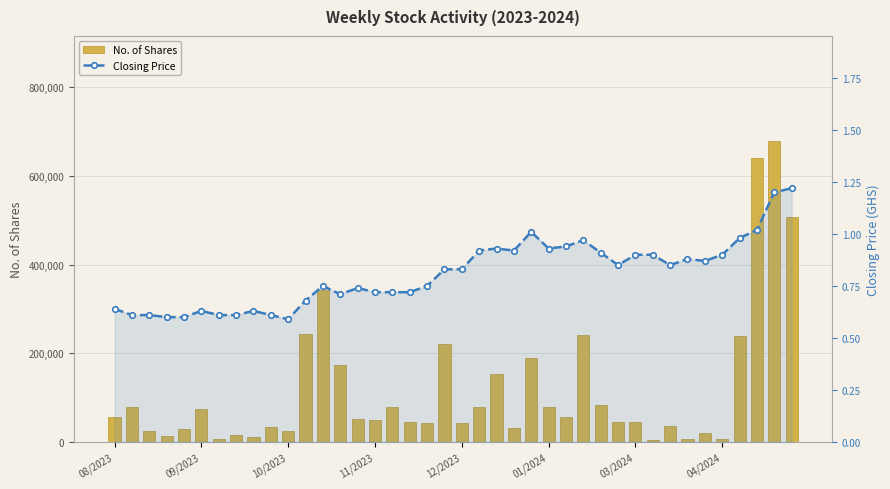

The value of No. of Shares at 03/2024 is 74309.3. True or false?

False